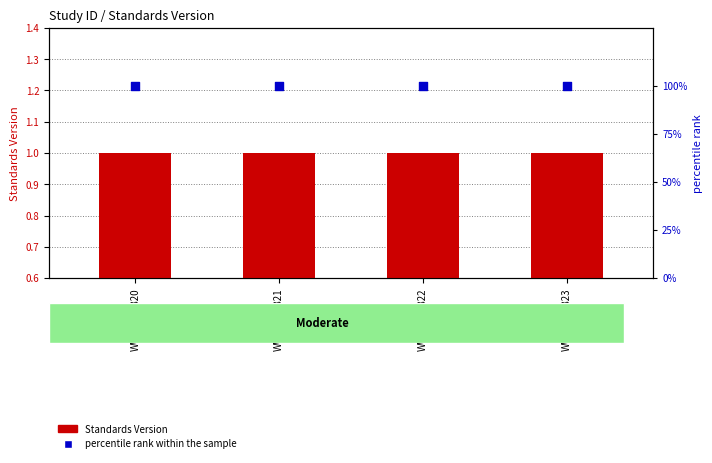

Which series reaches the maximum Y coordinate?

percentile rank within the sample